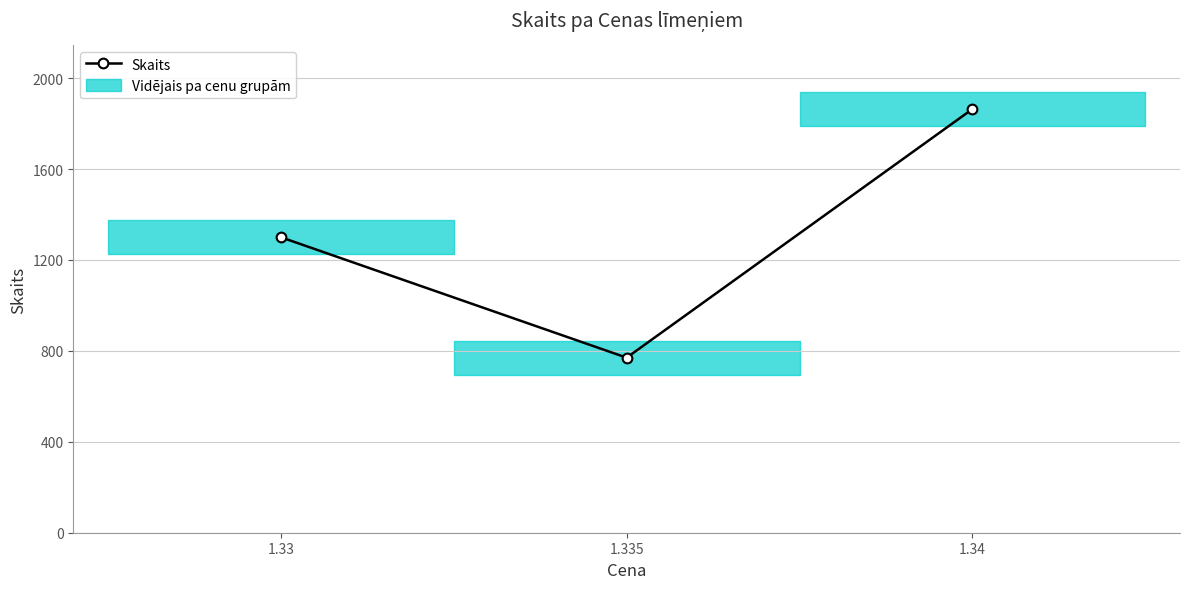

What is the value of the 2nd point from the left?

770